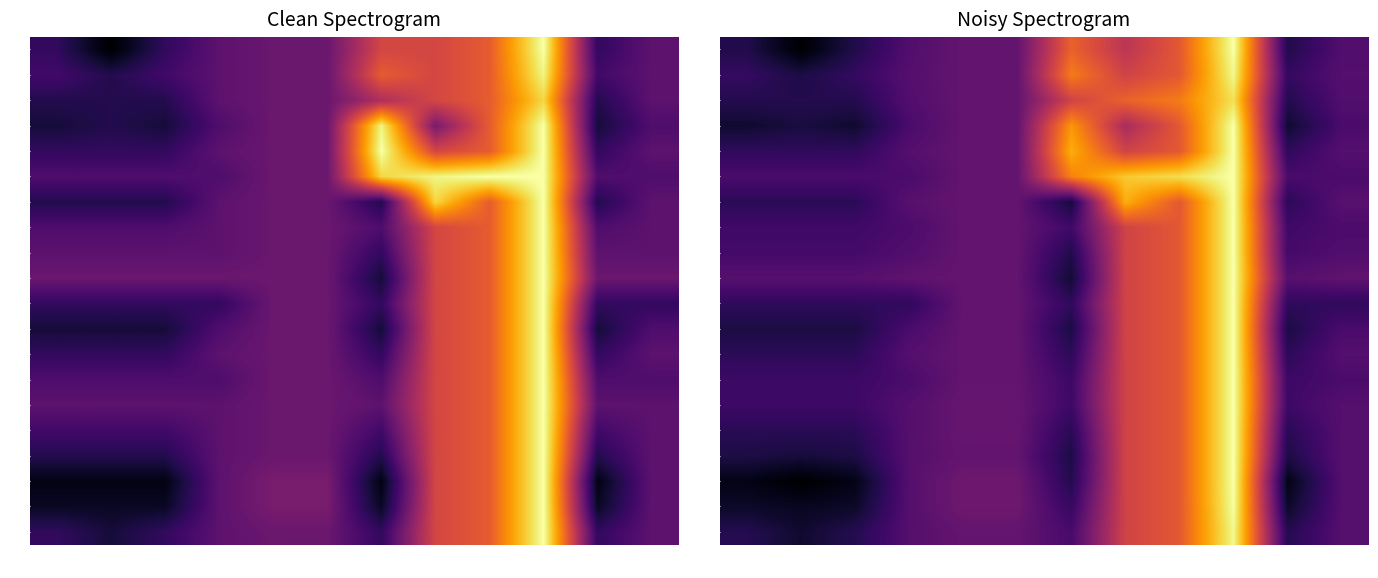

At which category does the chart reach its minimum across all series?

7